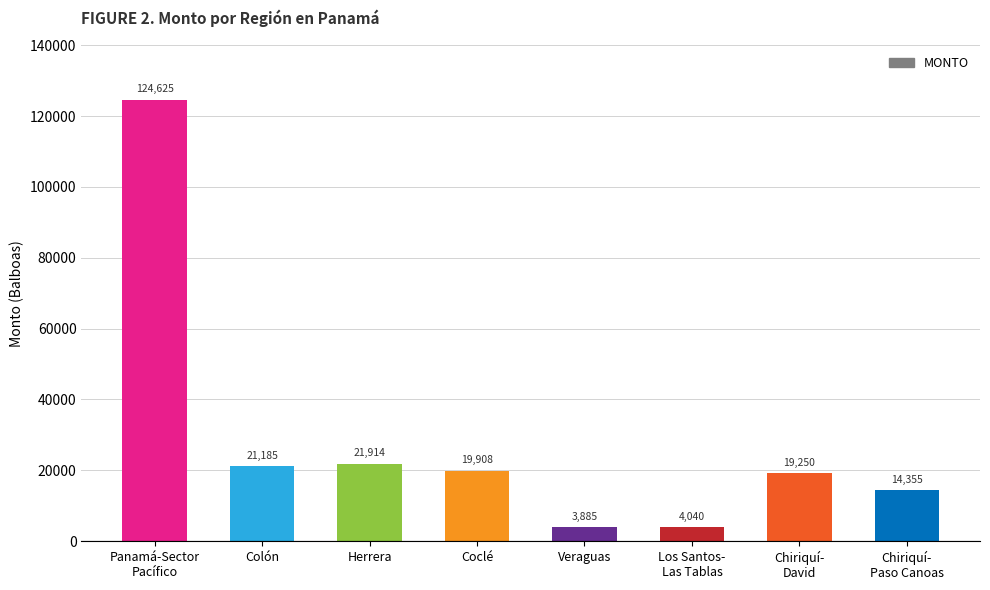

What is the difference between the maximum and minimum values?

120740